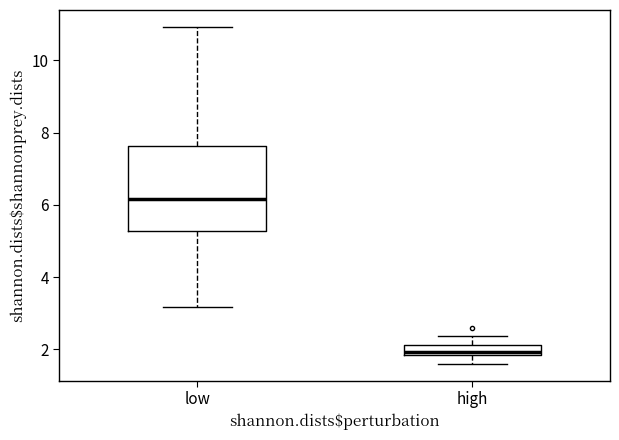

Comparing the boxes themselves (not the whiskers), which one is the tallest?

low